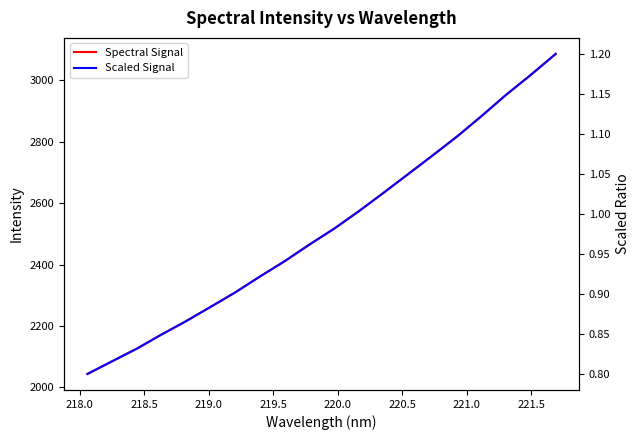

The value of Spectral Signal at 13 is 3831.2. True or false?

False